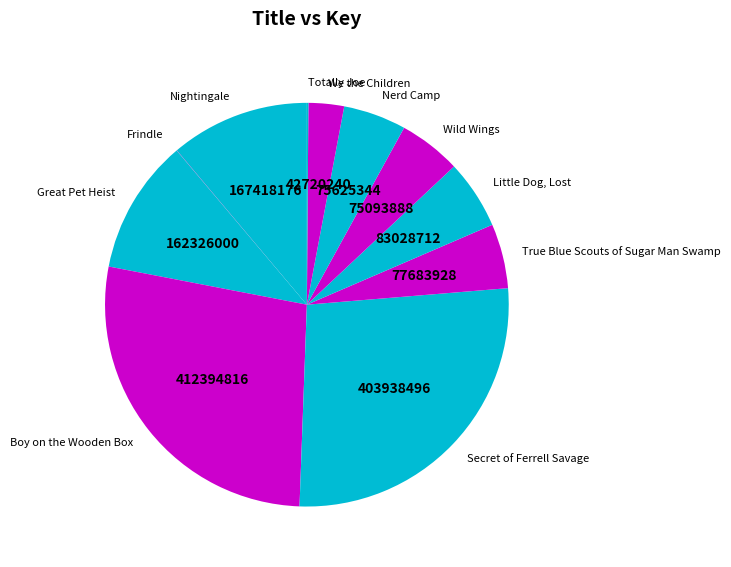

The Nerd Camp slice represents 11% of the pie. True or false?

False